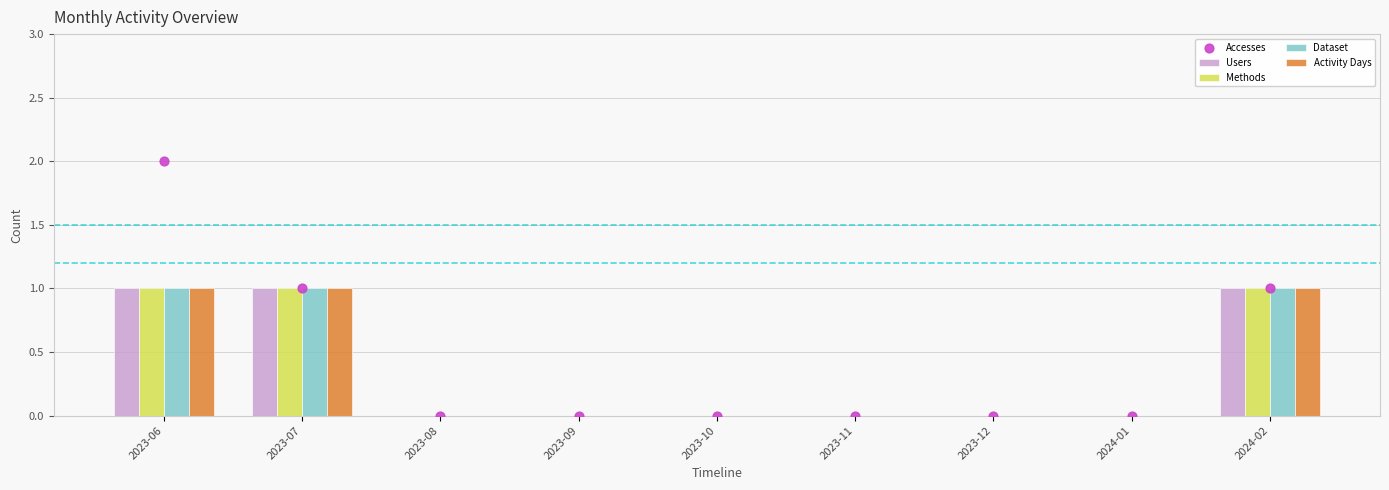

Which series contains the lowest Y value?

Users